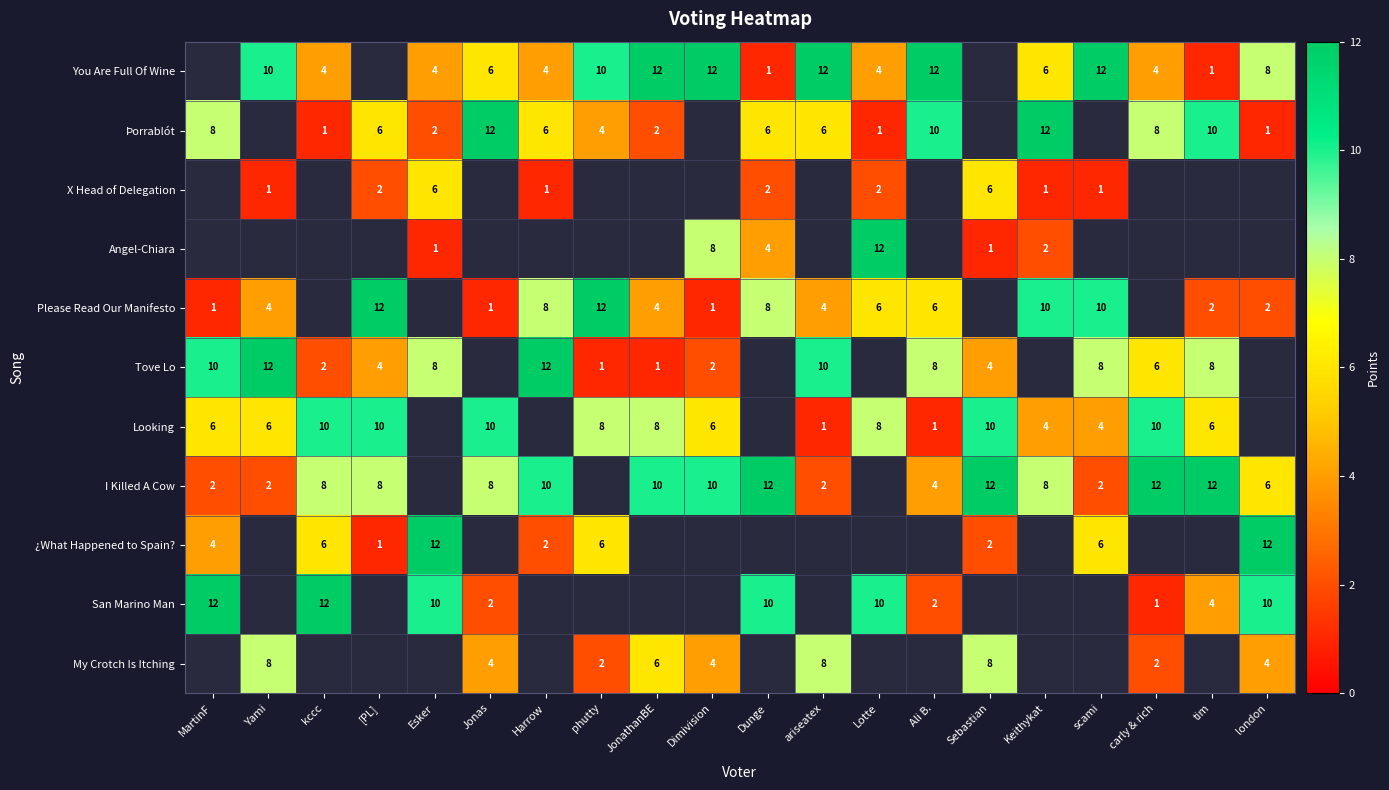

The Tove Lo series shows 10 at ariseatex. True or false?

True